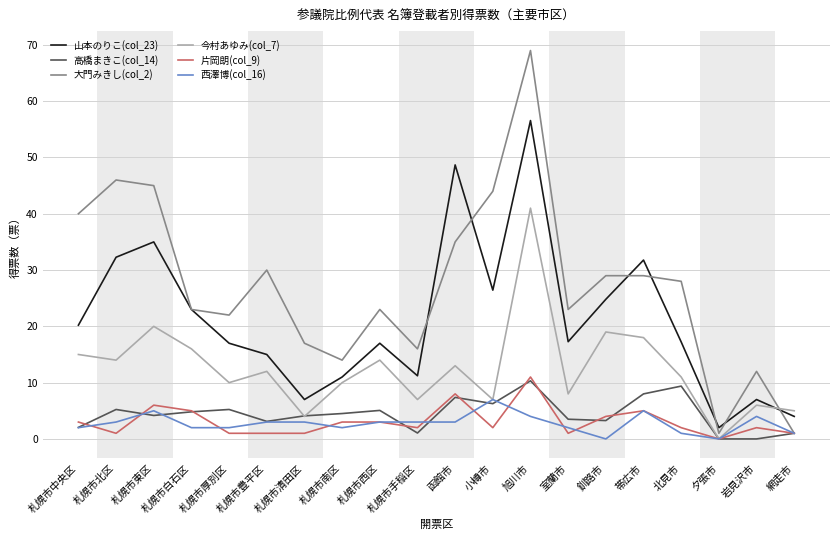

What is the average value of the 西澤博(col_16) series?

2.8